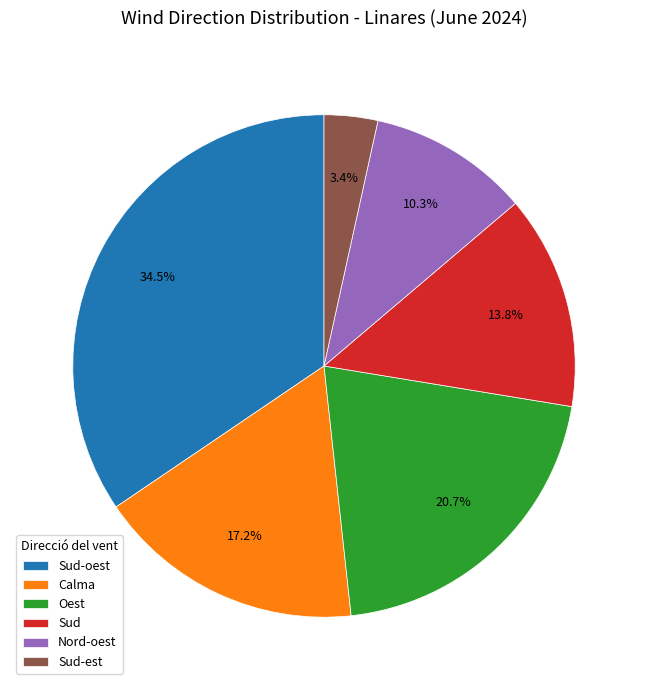

Is Calma the majority of the pie?

No